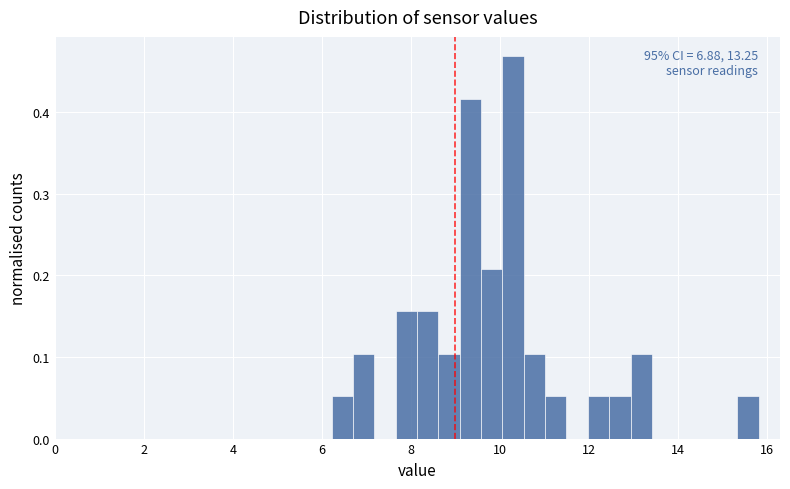

Read against the x-axis, roughly where is the centre of the tallest bar?

10.4